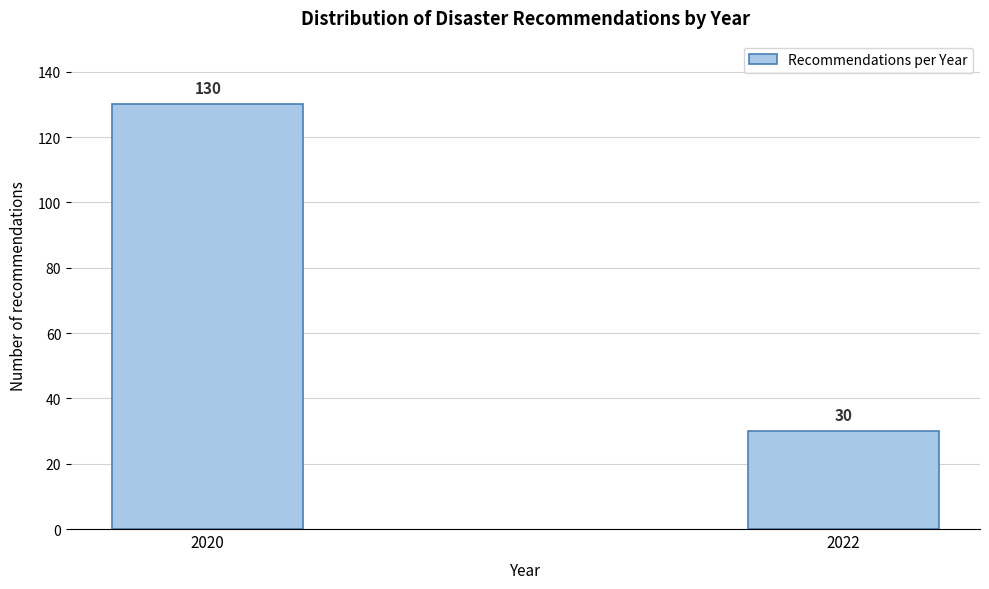

Reading left to right, extract all data points from this chart.

2020=130	2022=30